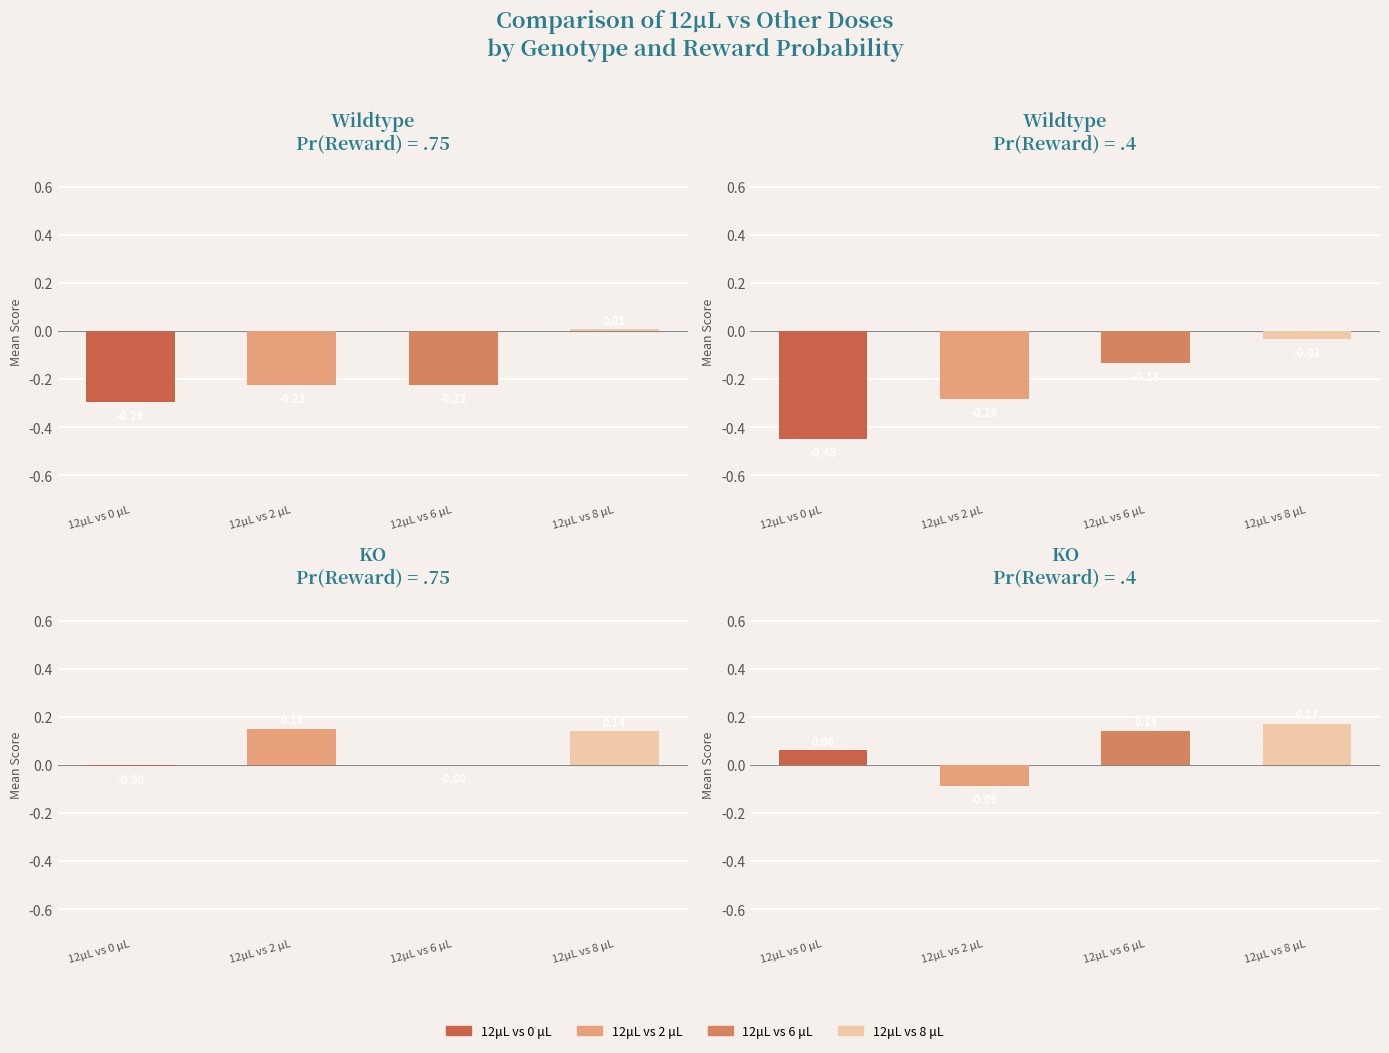

Is the value of 12μL vs 2 μL at 7 greater than the value of 12μL vs 8 μL at 8?

No